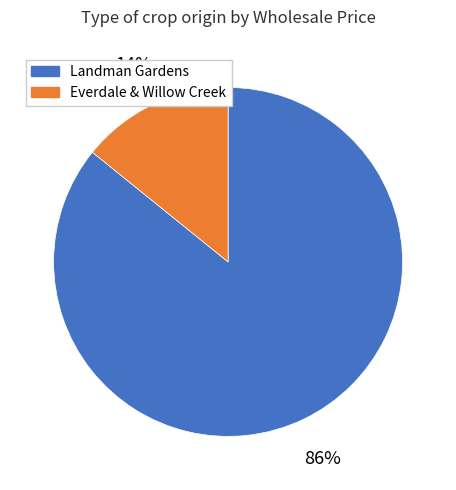

To the nearest percent, what is the difference between the largest and smallest slice percentages?

72%